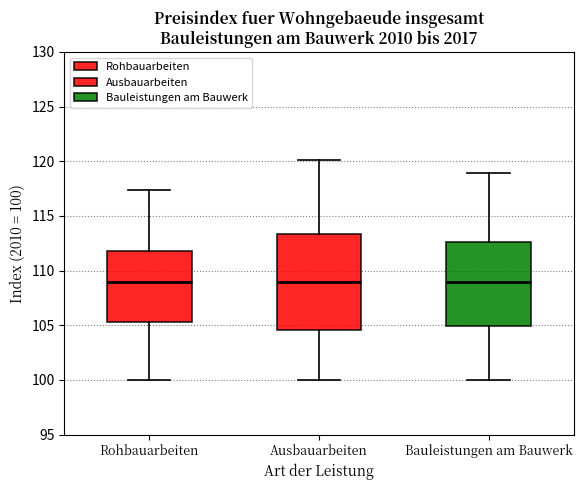

Which box is the tallest, from its lower edge to its upper edge?

Ausbauarbeiten